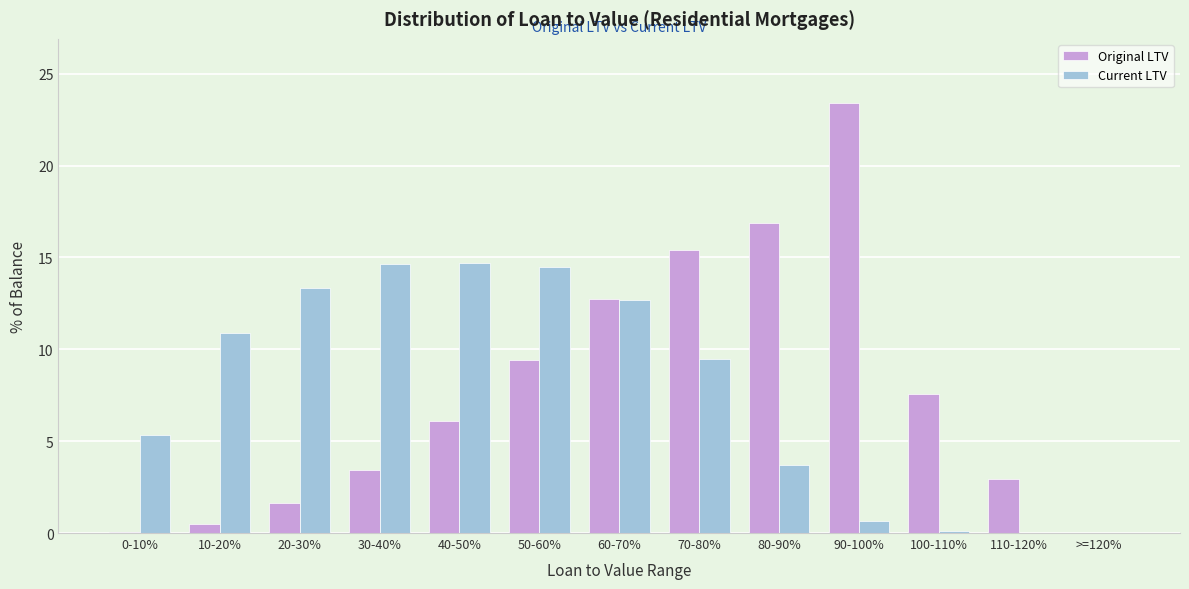

Which series changed the most between 90-100% and >=120%?

Original LTV